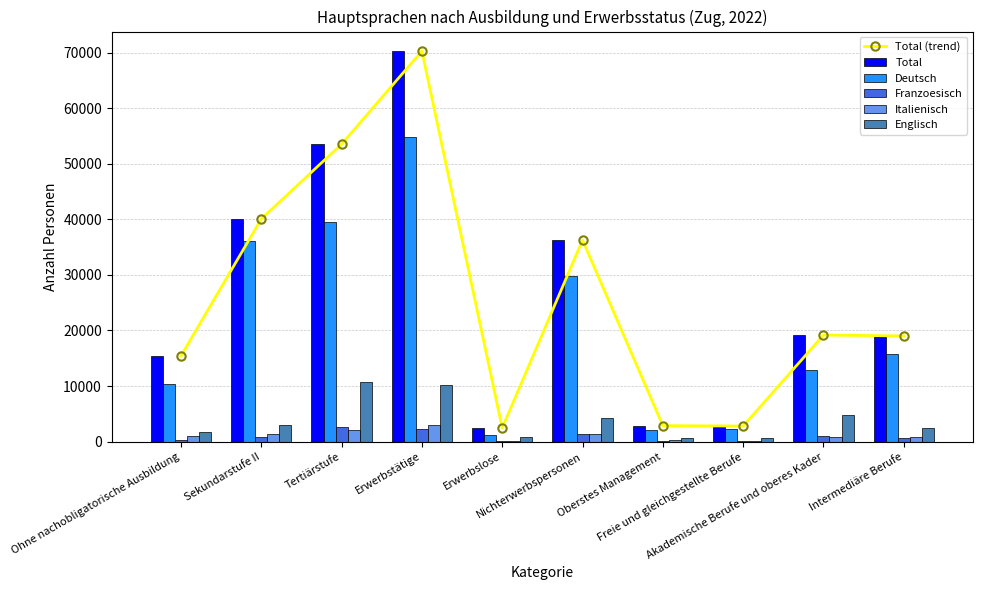

What is the difference between the Total (trend) values at Nichterwerbspersonen and Oberstes Management?

33376.2